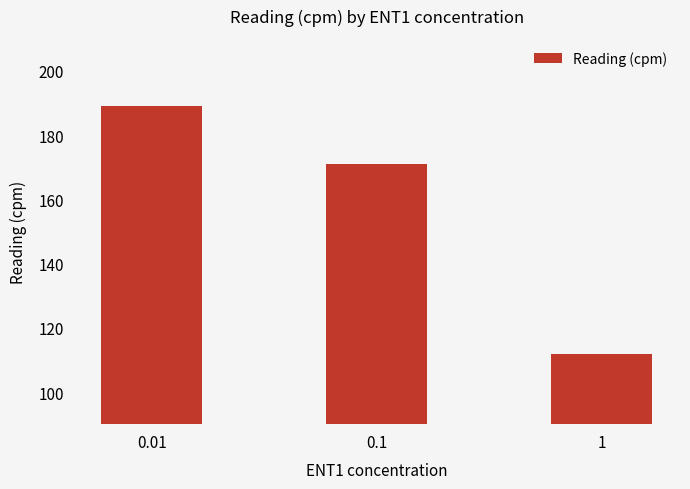

Does the chart contain any negative values?

No